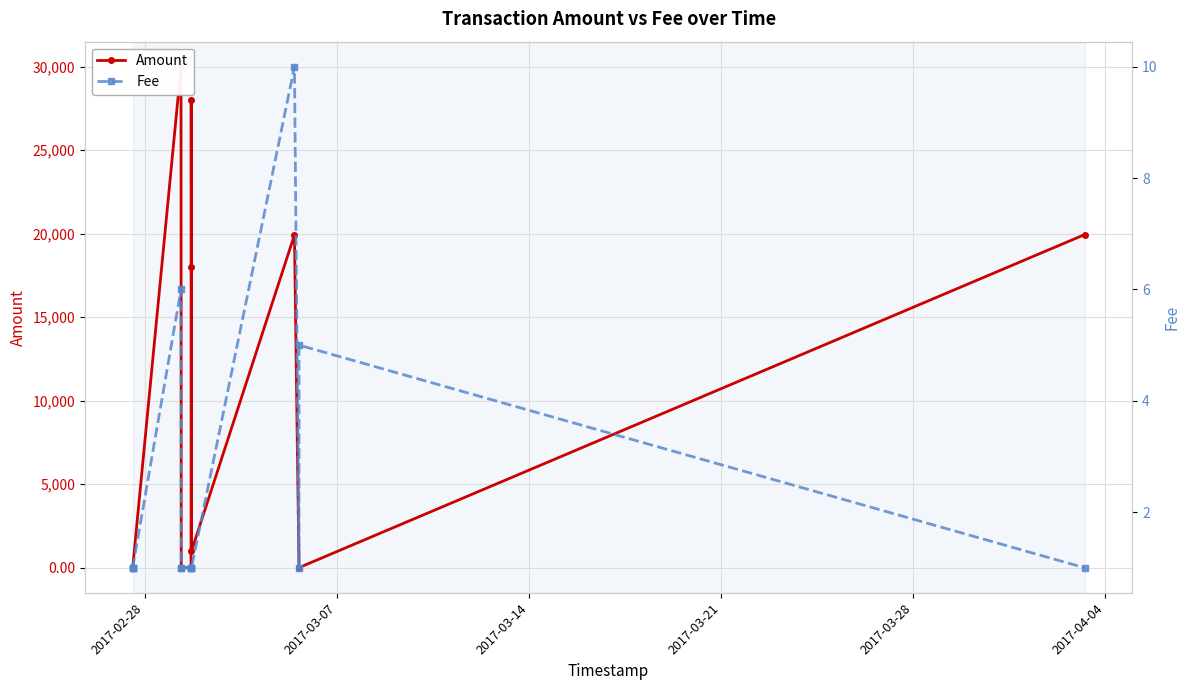

What is the difference between the second highest and minimum values in the Fee series?

5.0